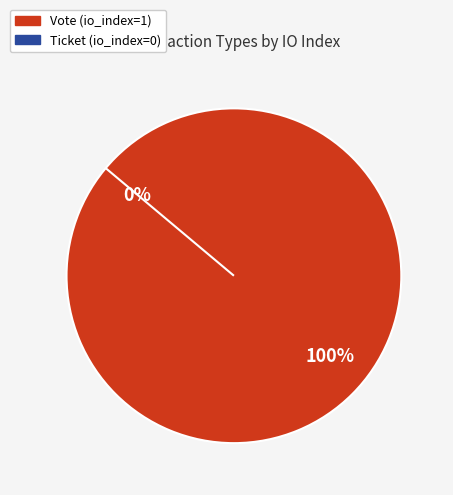

Count the number of slices in the pie.

2